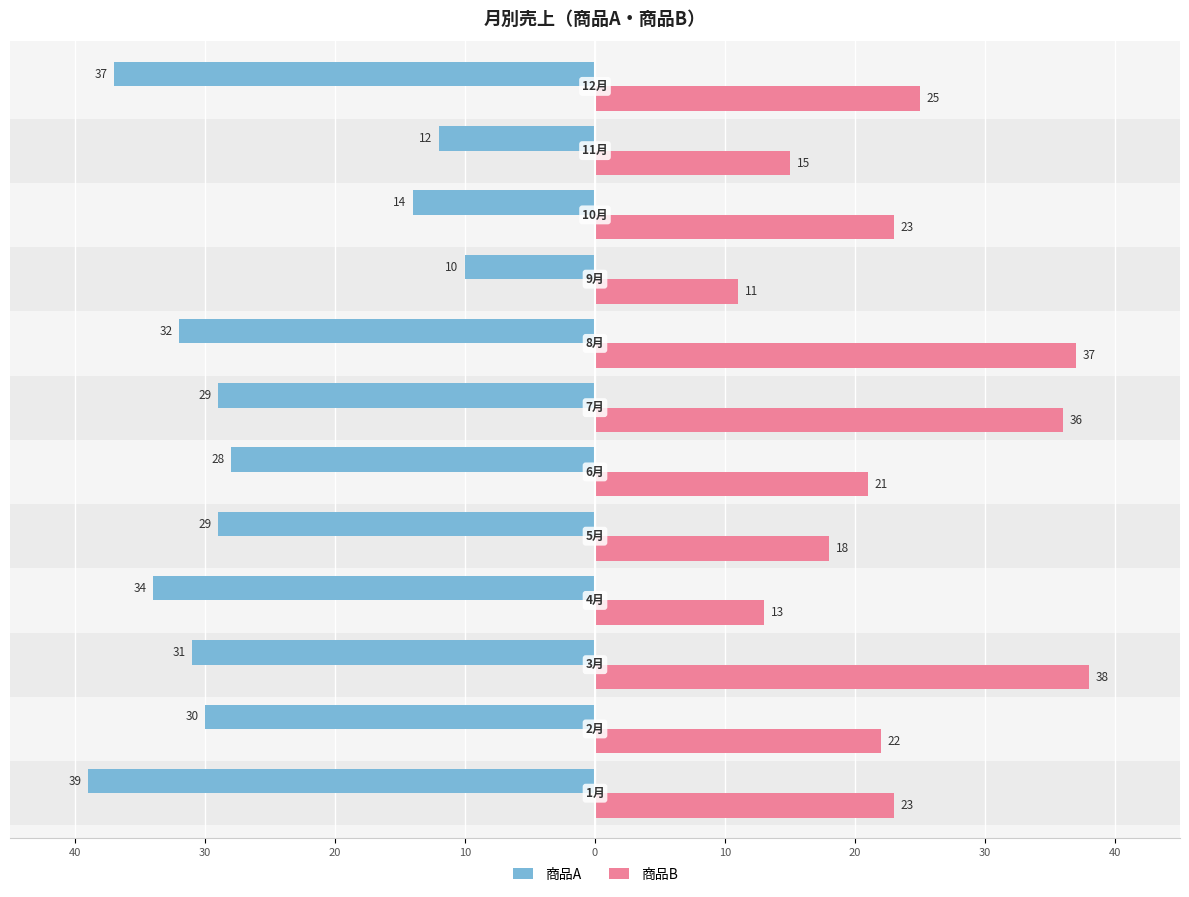

What are all the series names shown in the legend?

商品A, 商品B